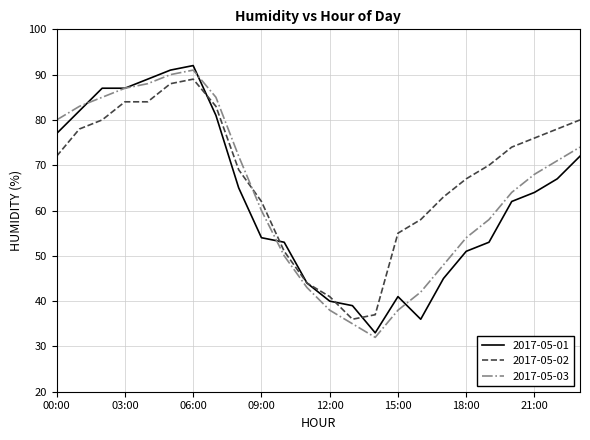

How many lines are shown in the chart?

3